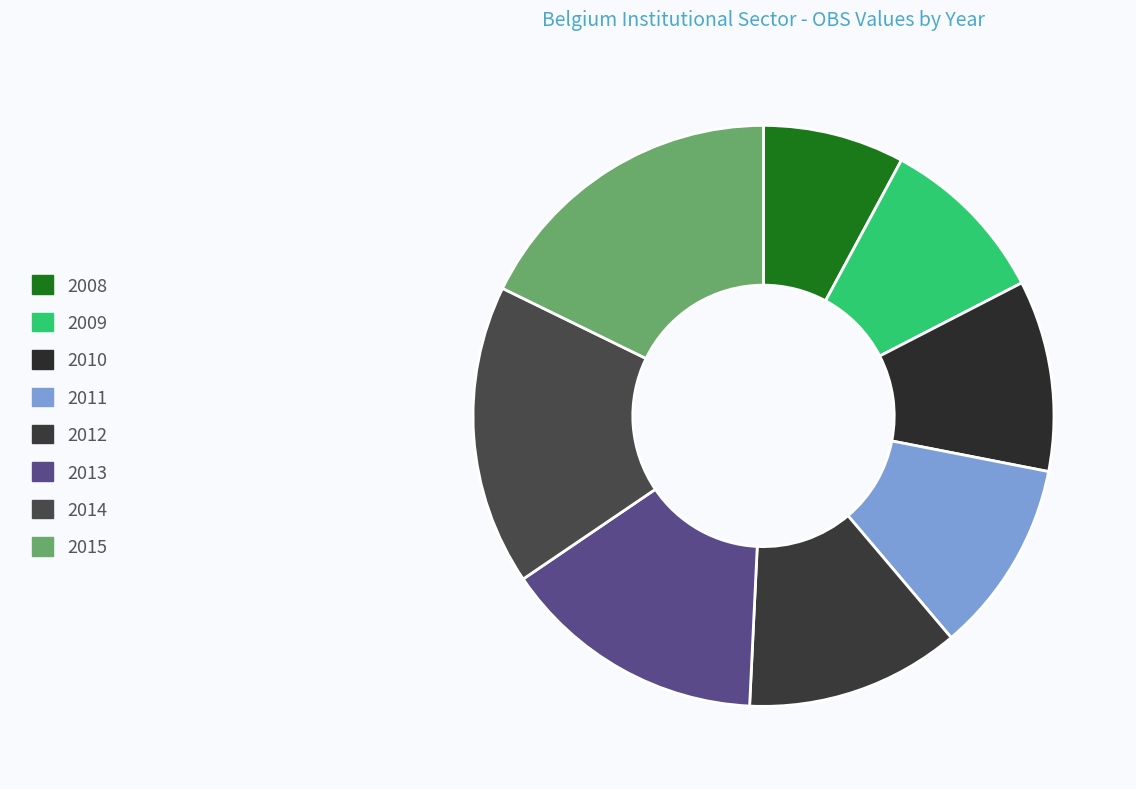

Which category has the biggest portion of the pie?

2015